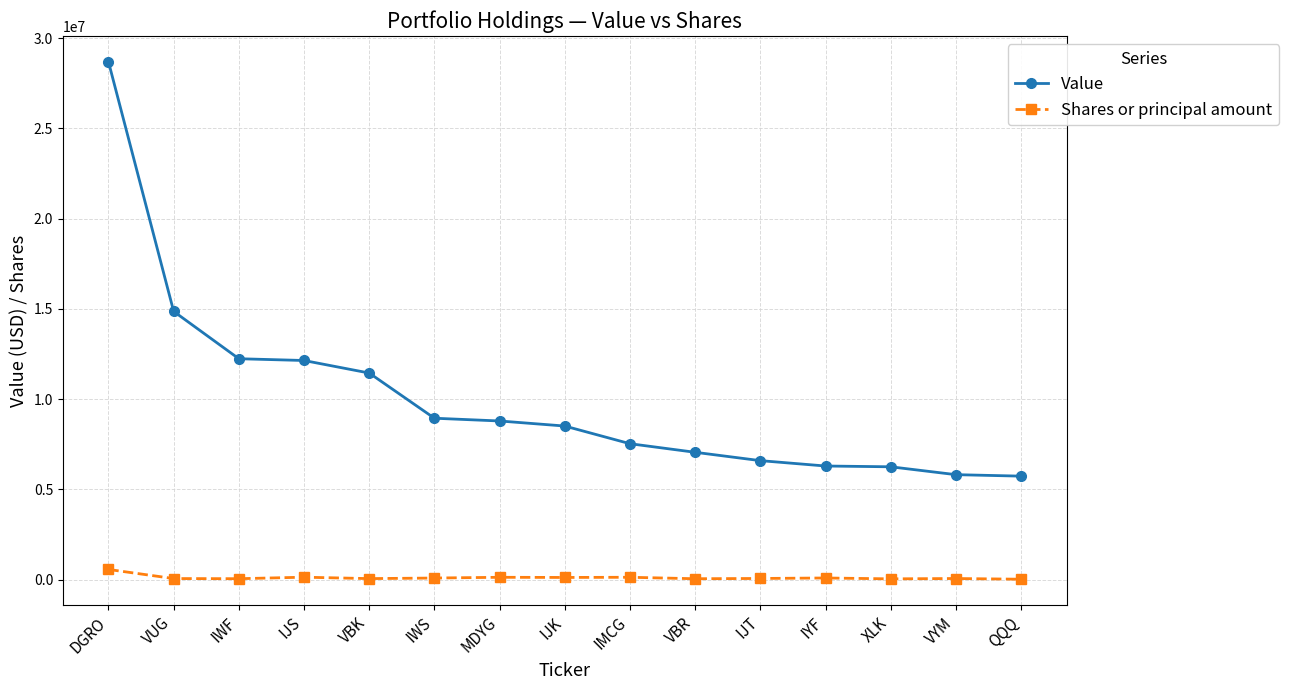

What is the label of the 13th point from the right?

IWF